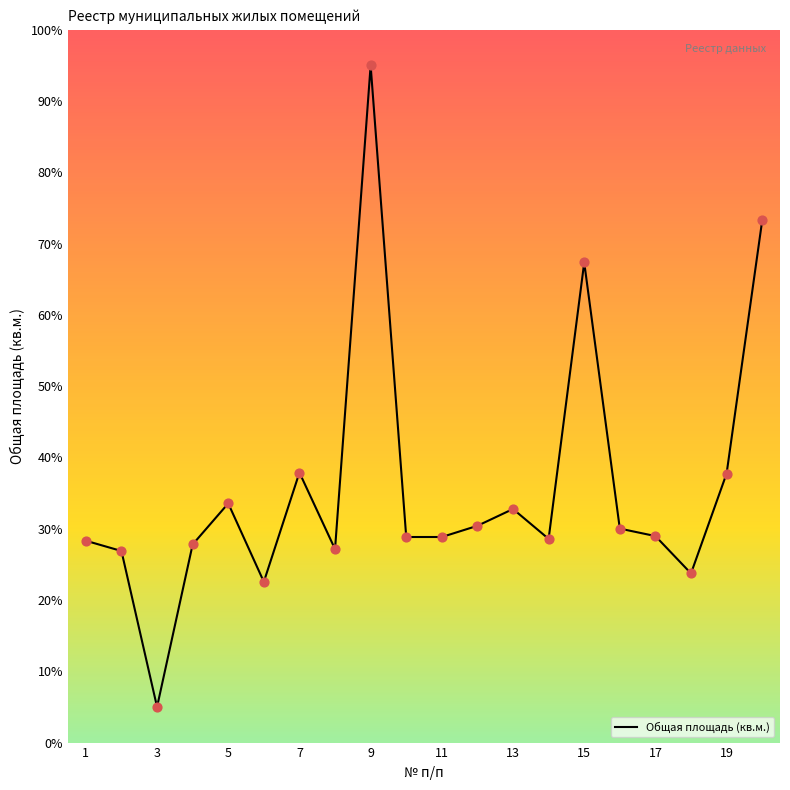

What is the maximum value shown in the chart?

95.0